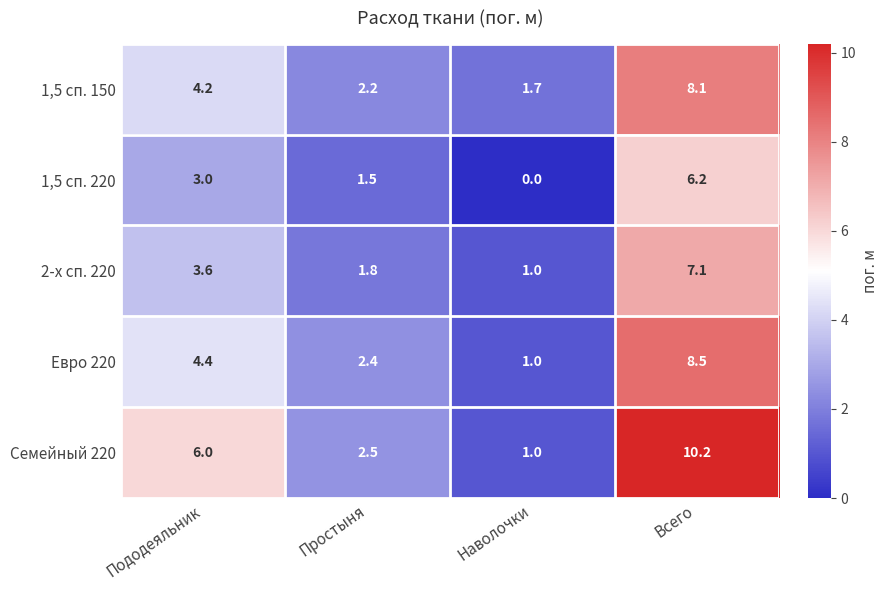

What is the minimum value for Семейный 220?

1.0